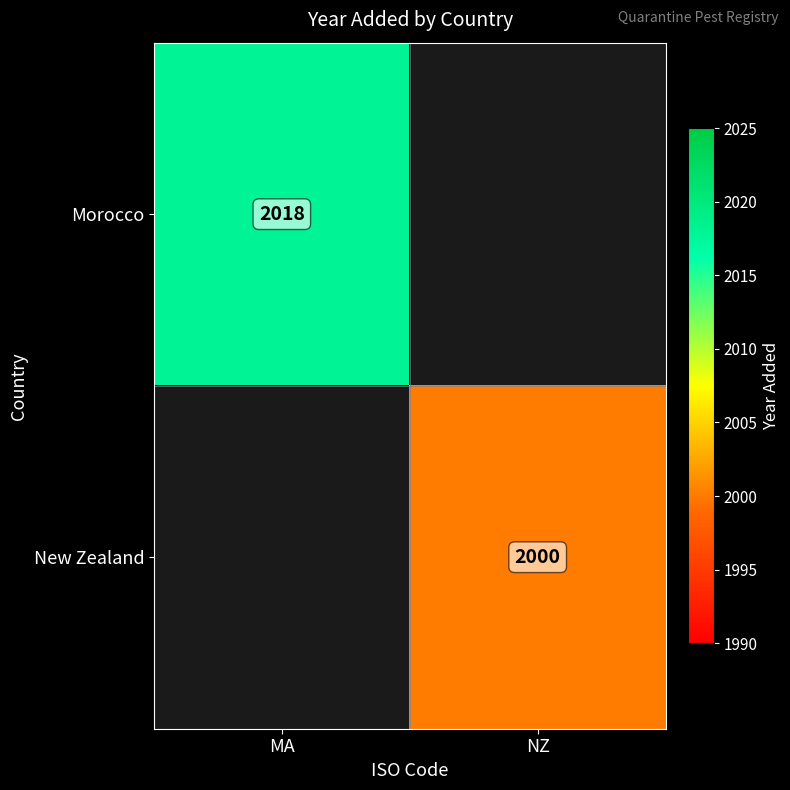

What is the greatest value displayed?

2018.0